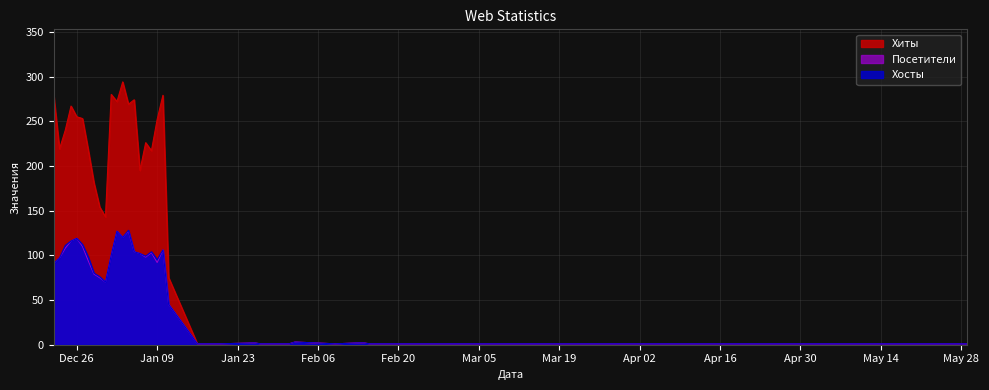

Which series has the largest total across all categories?

Хиты